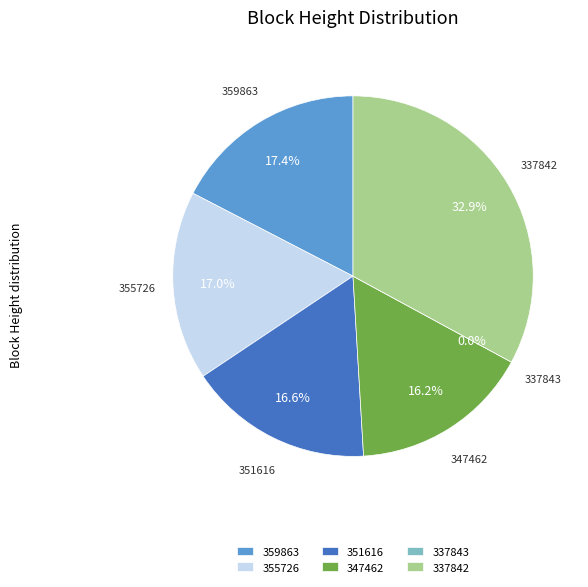

How many segments does this pie chart have?

6